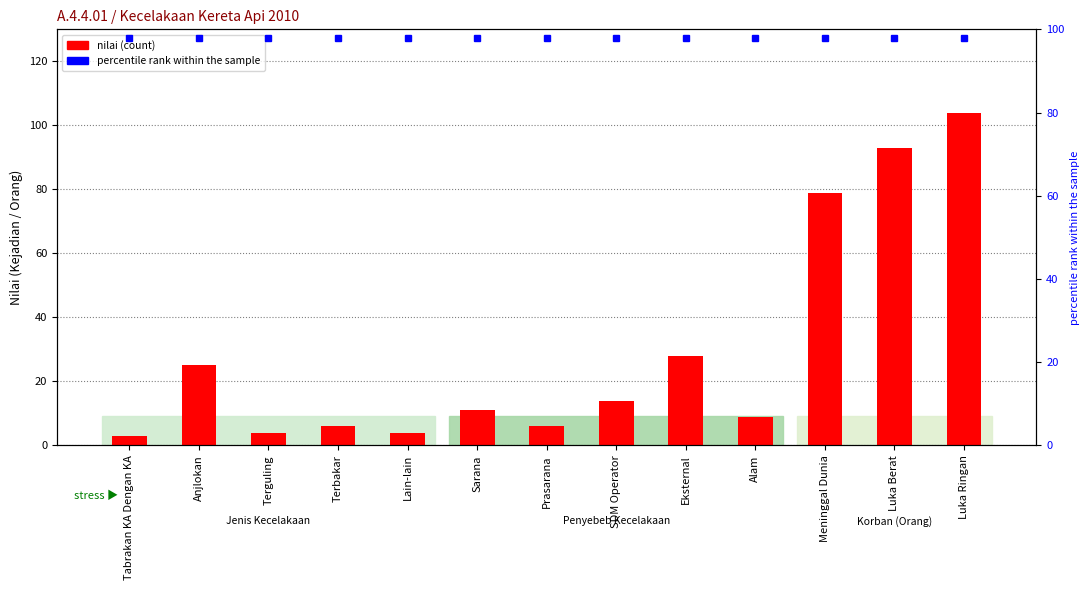

Reading right to left, extract all data points from this chart.

Luka Ringan=104	Luka Berat=93	Meninggal Dunia=79	Alam=9	Eksternal=28	SDM Operator=14	Prasarana=6	Sarana=11	Lain-lain=4	Terbakar=6	Terguling=4	Anjlokan=25	Tabrakan KA Dengan KA=3